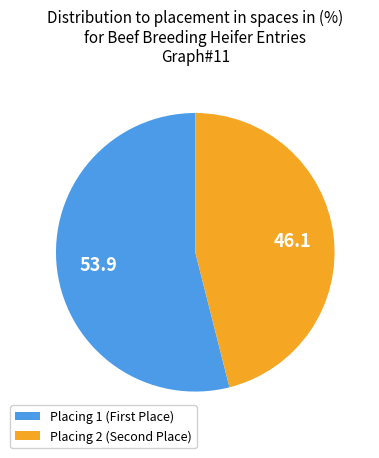

Rank the categories by value from lowest to highest.

Placing 2 (Second Place), Placing 1 (First Place)